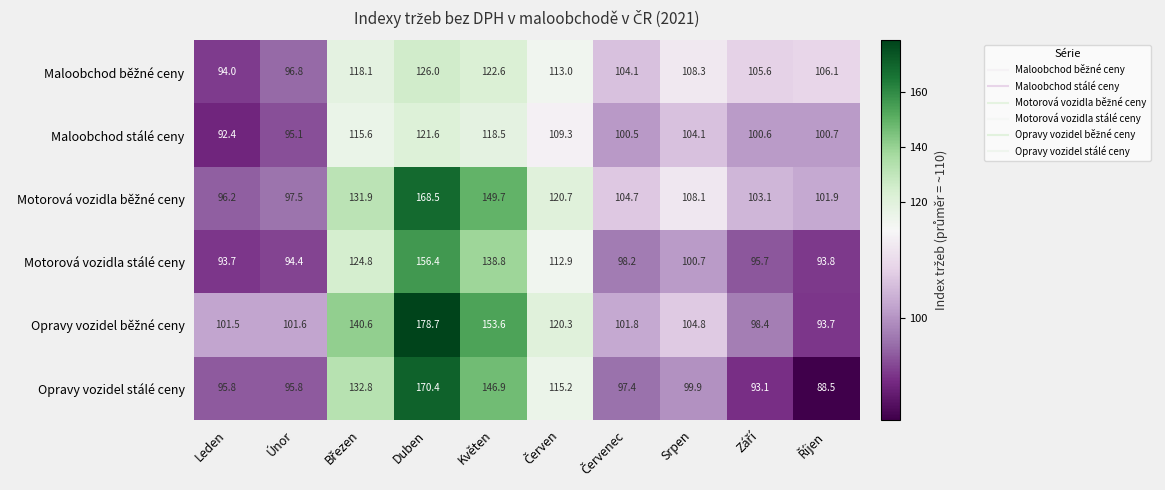

At which category is the sum across all series the highest?

Duben